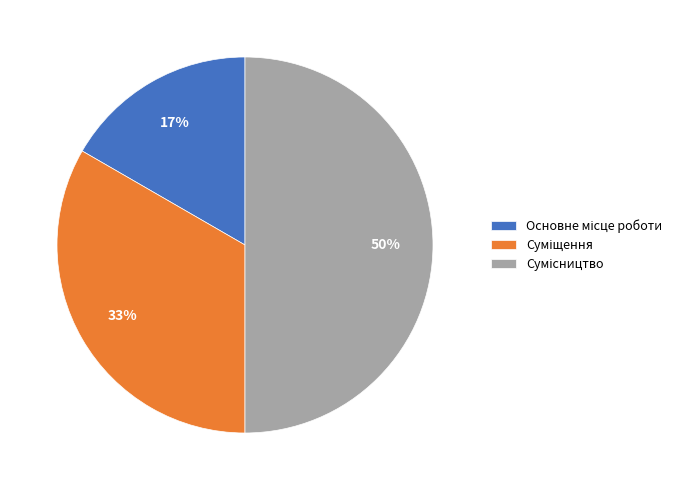

To the nearest percent, what is the difference between the largest and smallest slice percentages?

33%